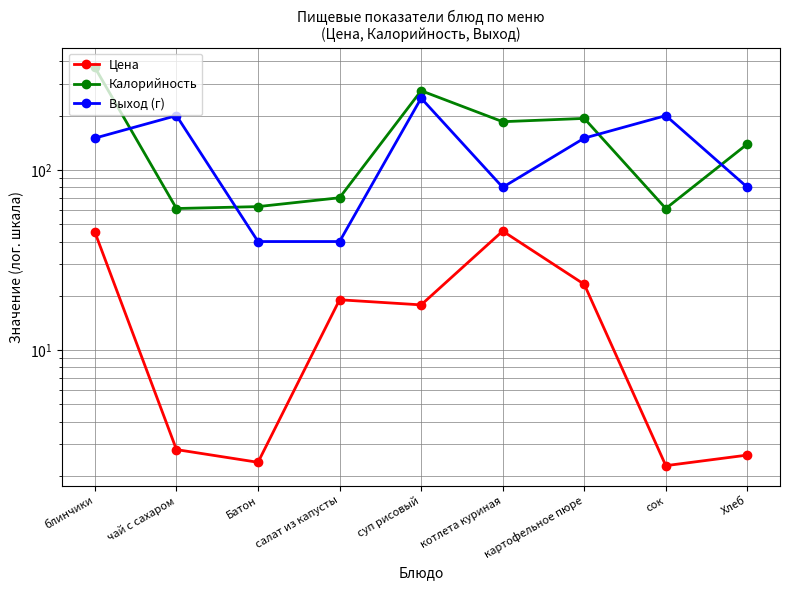

Where is the first local maximum for Цена?

салат из капусты